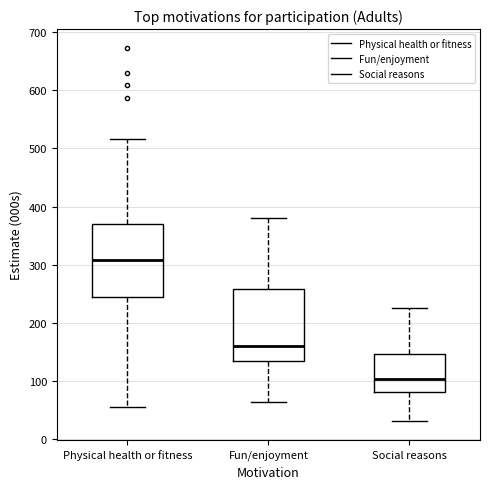

Which box has the highest median line?

Physical health or fitness